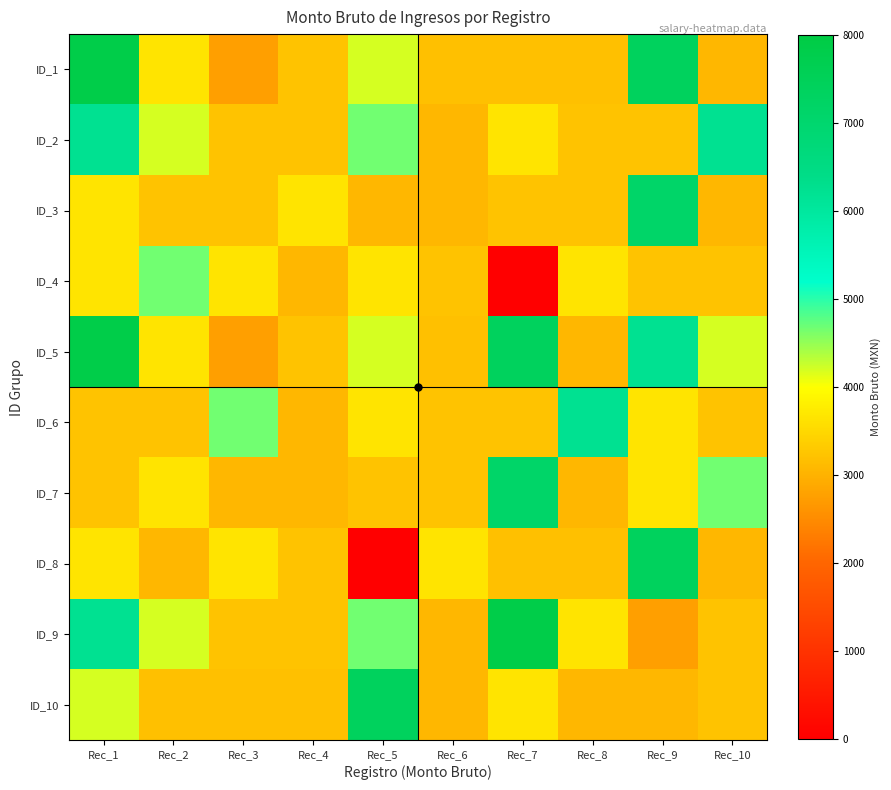

Reading left to right, list all the values displayed in this chart.

ID_1: Rec_1=7855.5	Rec_2=3641.0	Rec_3=2761.0	Rec_4=3225.0	Rec_5=4202.5	Rec_6=3174.5	Rec_7=3174.5	Rec_8=3174.5	Rec_9=7387.0	Rec_10=3063.0
ID_2: Rec_1=6222.5	Rec_2=4202.5	Rec_3=3225.0	Rec_4=3225.0	Rec_5=4663.5	Rec_6=3063.0	Rec_7=3641.0	Rec_8=3225.0	Rec_9=3225.0	Rec_10=6222.5
ID_3: Rec_1=3641.0	Rec_2=3225.0	Rec_3=3225.0	Rec_4=3641.0	Rec_5=3063.0	Rec_6=3063.0	Rec_7=3225.0	Rec_8=3225.0	Rec_9=7135.0	Rec_10=3063.0
ID_4: Rec_1=3641.0	Rec_2=4663.5	Rec_3=3641.0	Rec_4=3063.0	Rec_5=3641.0	Rec_6=3225.0	Rec_7=0.0	Rec_8=3641.0	Rec_9=3225.0	Rec_10=3225.0
ID_5: Rec_1=7855.5	Rec_2=3641.0	Rec_3=2761.0	Rec_4=3225.0	Rec_5=4202.5	Rec_6=3174.5	Rec_7=7387.0	Rec_8=3063.0	Rec_9=6222.5	Rec_10=4202.5
ID_6: Rec_1=3225.0	Rec_2=3225.0	Rec_3=4663.5	Rec_4=3063.0	Rec_5=3641.0	Rec_6=3225.0	Rec_7=3225.0	Rec_8=6222.5	Rec_9=3641.0	Rec_10=3225.0
ID_7: Rec_1=3225.0	Rec_2=3641.0	Rec_3=3063.0	Rec_4=3063.0	Rec_5=3225.0	Rec_6=3225.0	Rec_7=7135.0	Rec_8=3063.0	Rec_9=3641.0	Rec_10=4663.5
ID_8: Rec_1=3641.0	Rec_2=3063.0	Rec_3=3641.0	Rec_4=3225.0	Rec_5=0.0	Rec_6=3641.0	Rec_7=3174.5	Rec_8=3174.5	Rec_9=7387.0	Rec_10=3063.0
ID_9: Rec_1=6222.5	Rec_2=4202.5	Rec_3=3225.0	Rec_4=3225.0	Rec_5=4663.5	Rec_6=3063.0	Rec_7=7855.5	Rec_8=3641.0	Rec_9=2761.0	Rec_10=3225.0
ID_10: Rec_1=4202.5	Rec_2=3174.5	Rec_3=3174.5	Rec_4=3174.5	Rec_5=7387.0	Rec_6=3063.0	Rec_7=3641.0	Rec_8=3063.0	Rec_9=3063.0	Rec_10=3225.0